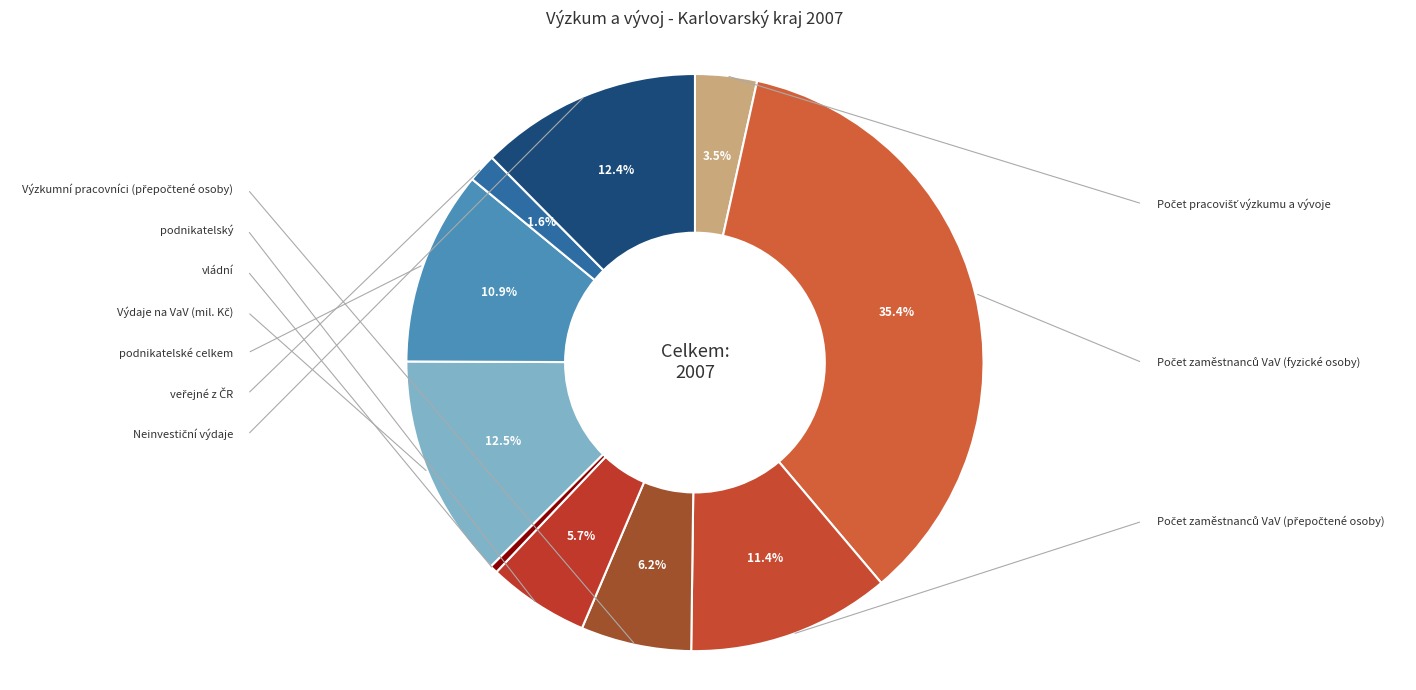

How many segments does this pie chart have?

10